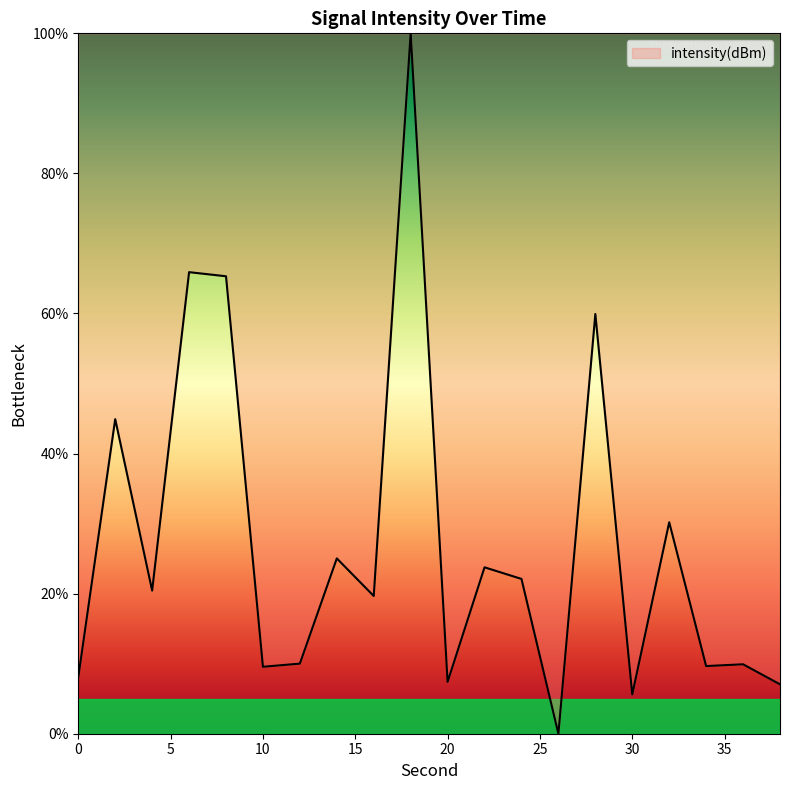

What is the maximum value shown in the chart?

100.0